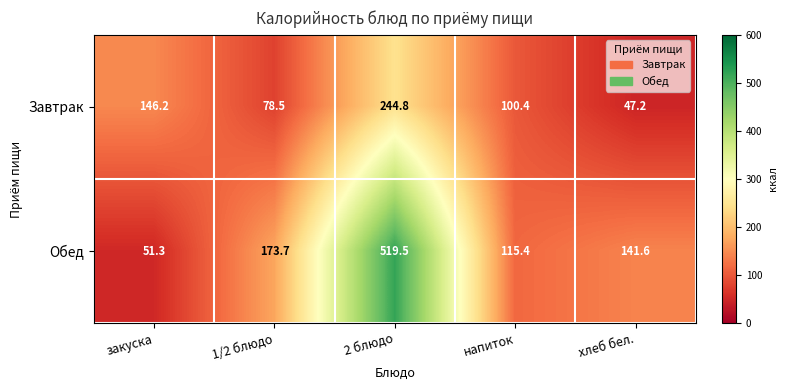

At which label is Завтрак closest to 146?

закуска